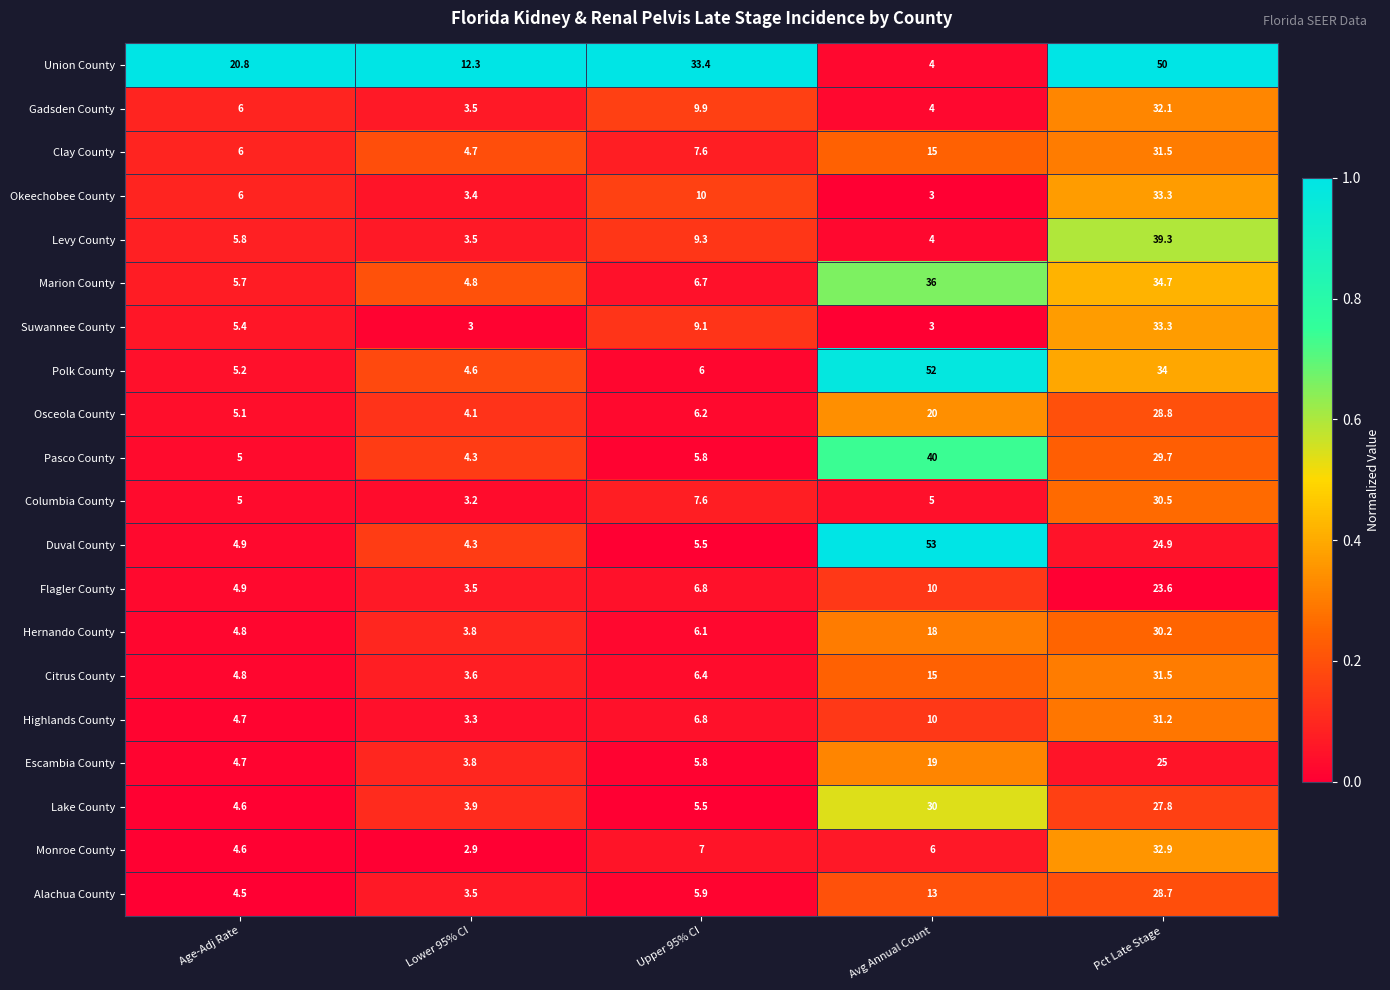

What is the sum of the Flagler County values at Lower 95% CI and Upper 95% CI?

10.3